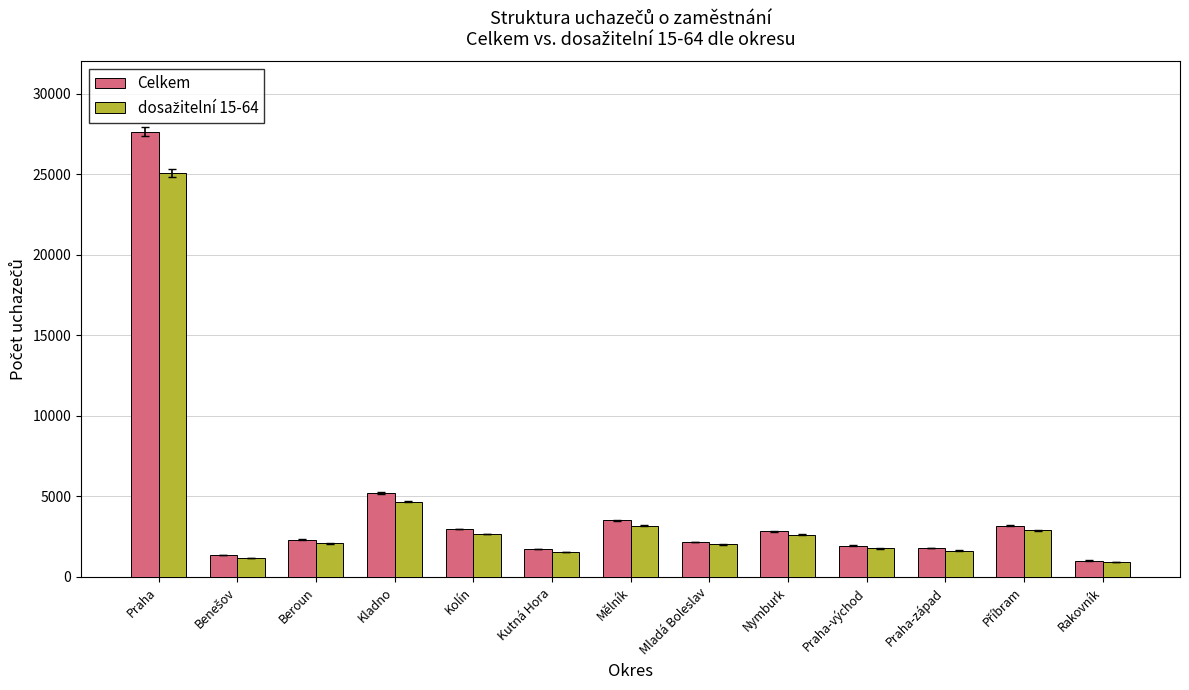

What is the difference between the maximum and minimum values in the Celkem series?

26606